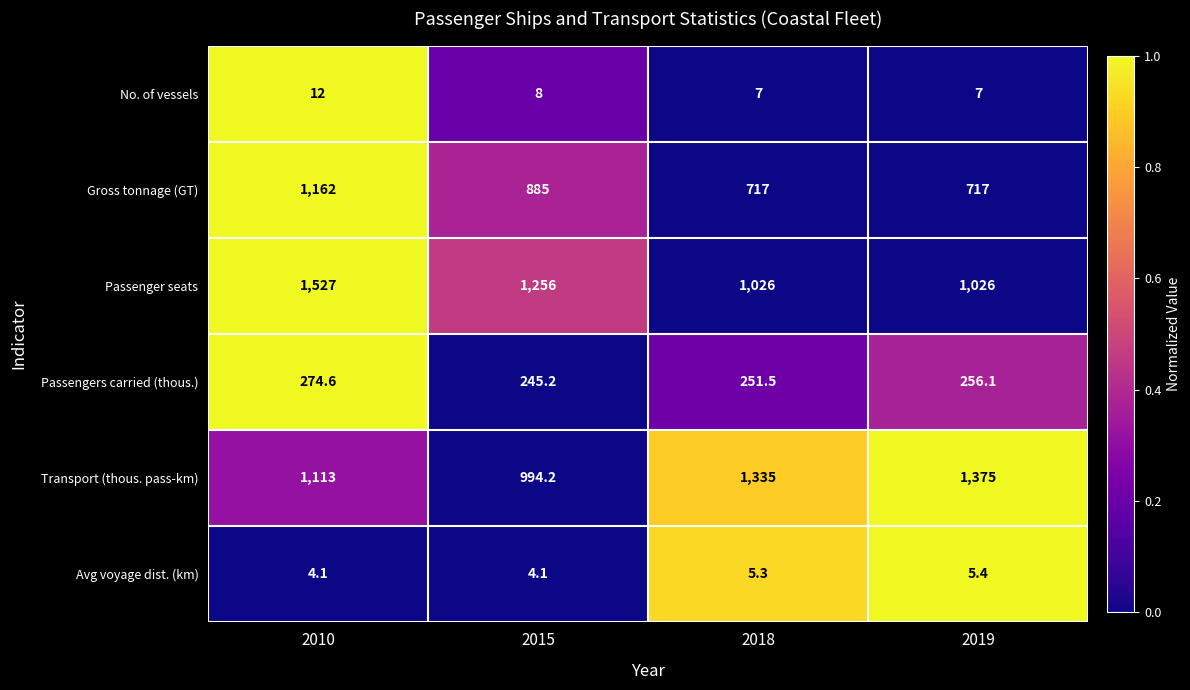

How many values in the Passenger seats series are below 1256?

2